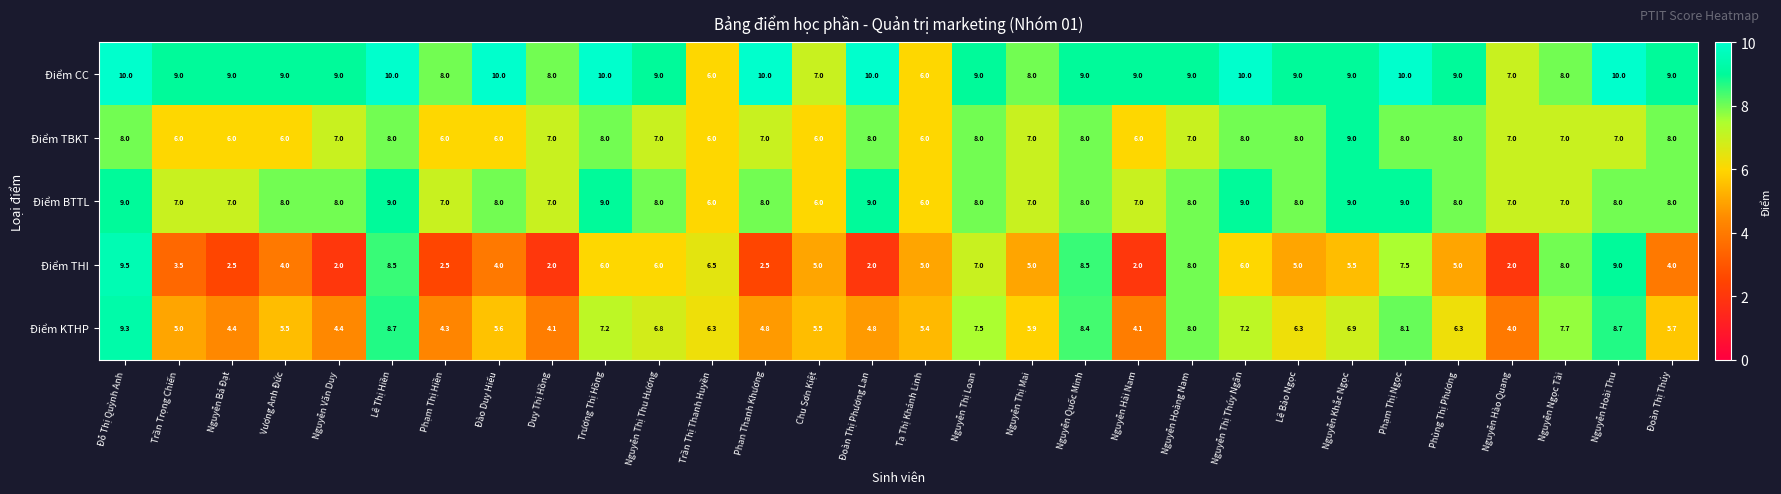

Count the Điểm CC values in the range 8 to 10.

26